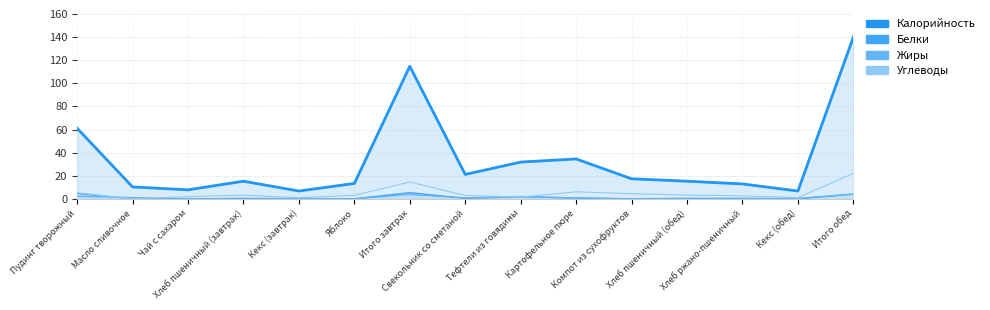

What is the sum of the Белки values at Пудинг творожный and Кекс (обед)?

4.8